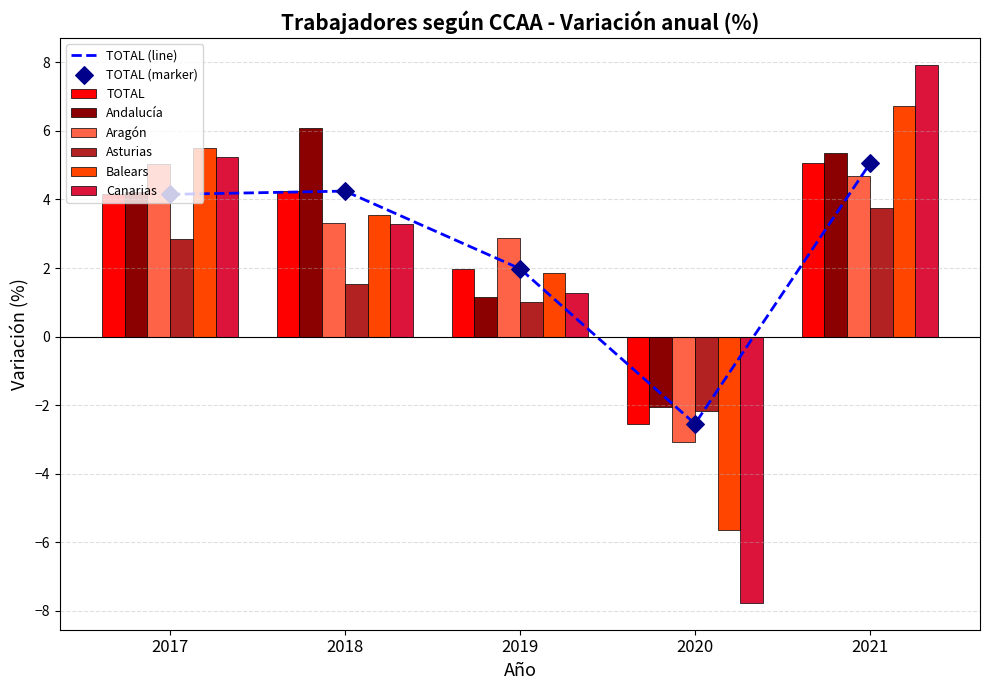

Which series has the largest Y range (max minus min)?

Canarias